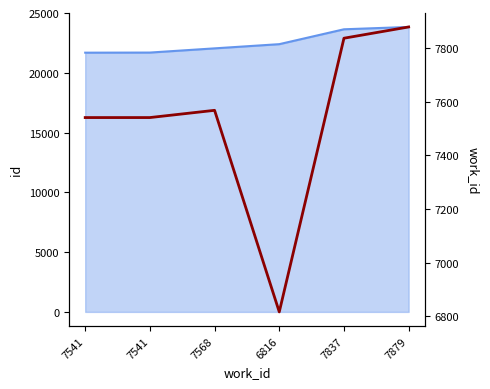

What is the maximum value shown in the chart?

7879